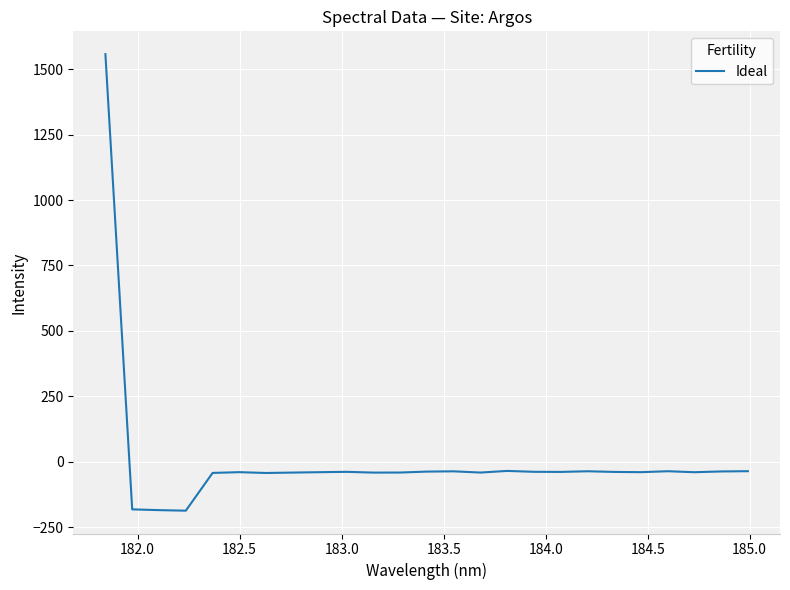

How many categories are shown in the chart?

25